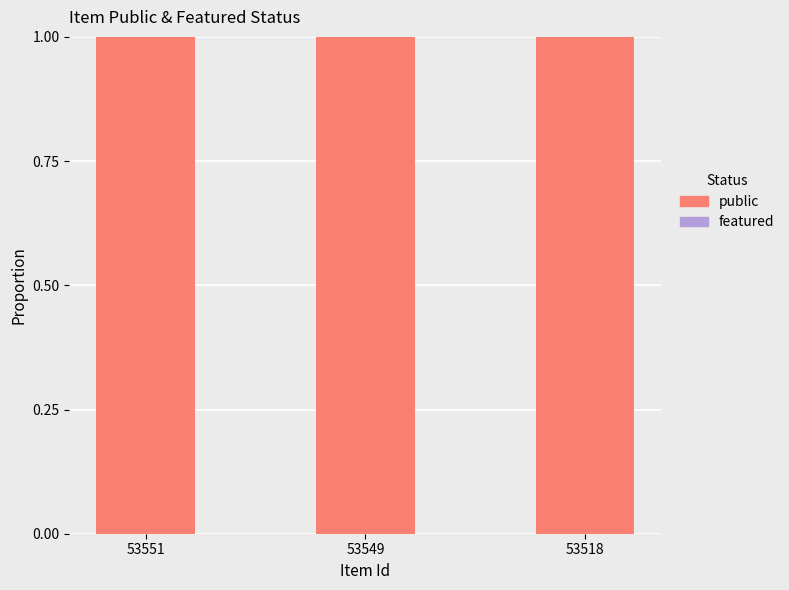

What is the sum of the public values at 53518 and 53549?

2